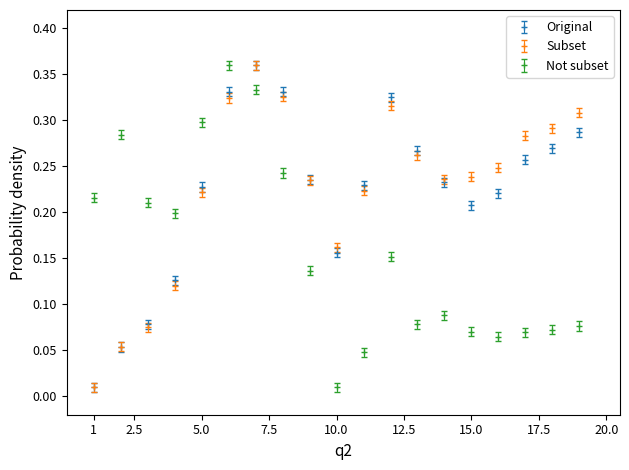

How many intersections are there between Original and Not subset?

1